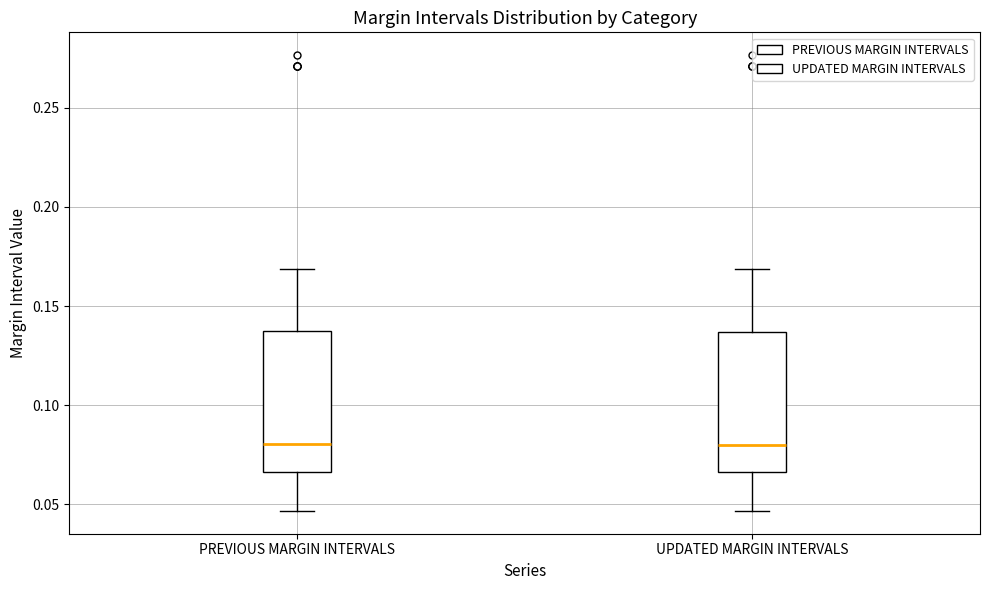

Reading left to right, transcribe this box plot: for each box, give where its median line is, the range the box spans, and where its two whiskers end, as read against the y-axis. The values are not printed on the chart, so give them approximately, as read against the axis.

PREVIOUS MARGIN INTERVALS: median 0.080, box 0.065 to 0.135, whiskers 0.045 to 0.170
UPDATED MARGIN INTERVALS: median 0.080, box 0.065 to 0.135, whiskers 0.045 to 0.170